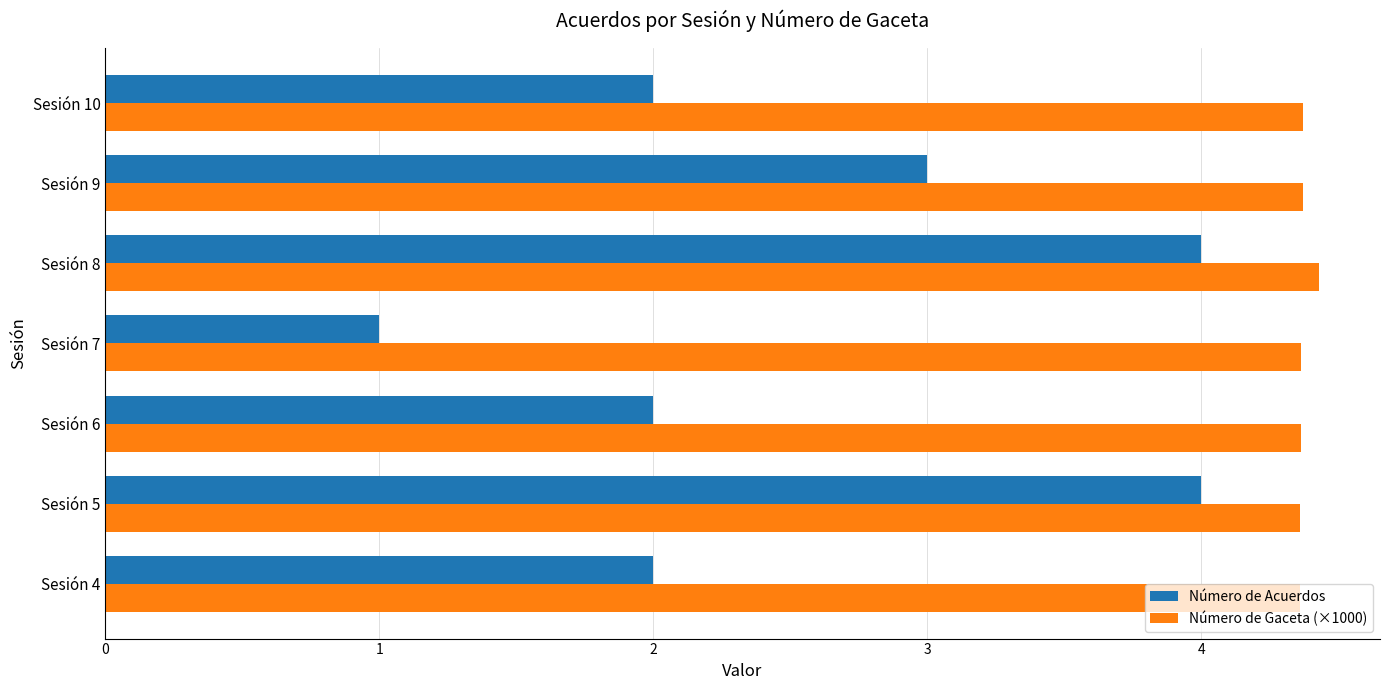

Which series has the largest total across all categories?

Número de Gaceta (×1000)